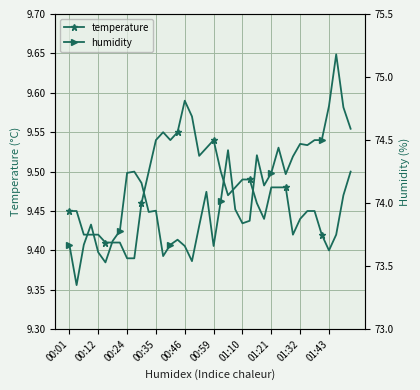

True or false: temperature has more than 2 interior local peaks.

True